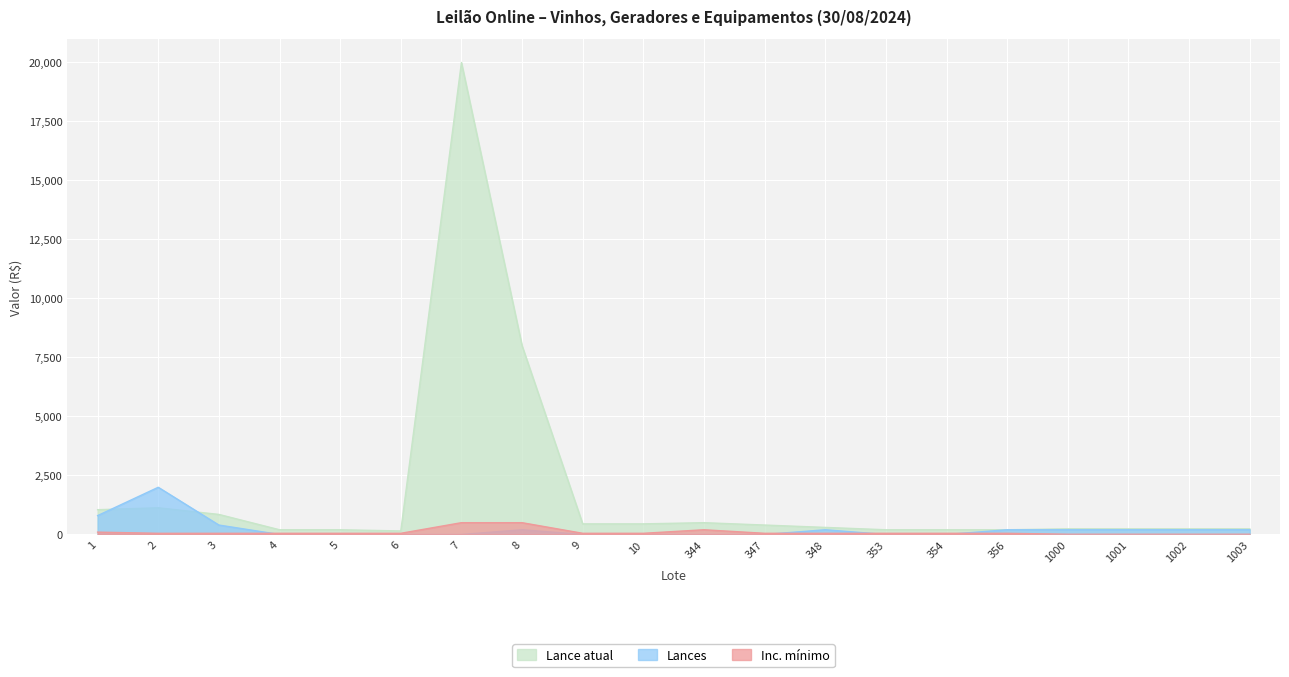

List the labels in order of Inc. mínimo value, largest first.

7, 8, 344, 1, 2, 3, 4, 5, 6, 9, 10, 347, 348, 353, 354, 356, 1000, 1001, 1002, 1003